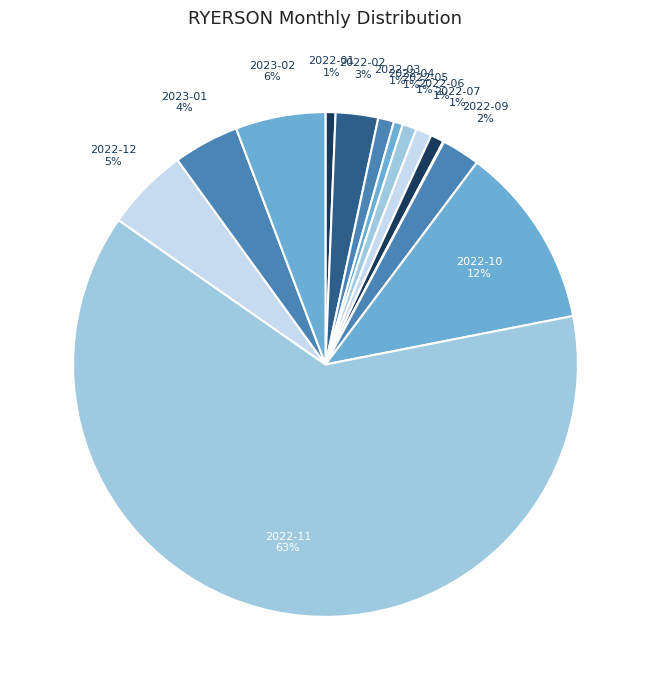

What is the smallest slice in the pie chart?

2022-08